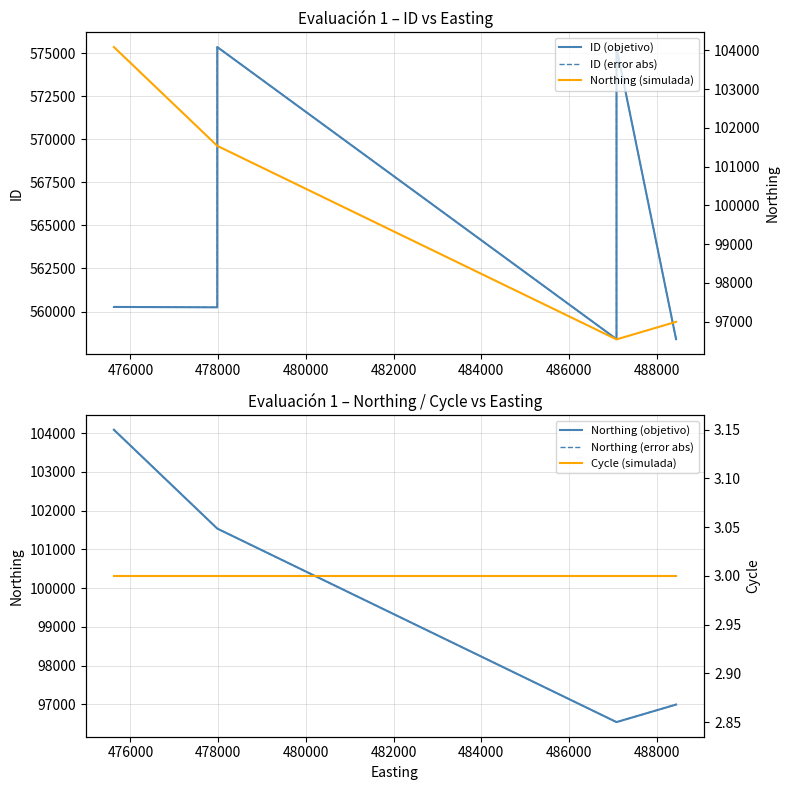

Does the chart display data point markers on the line(s)?

No